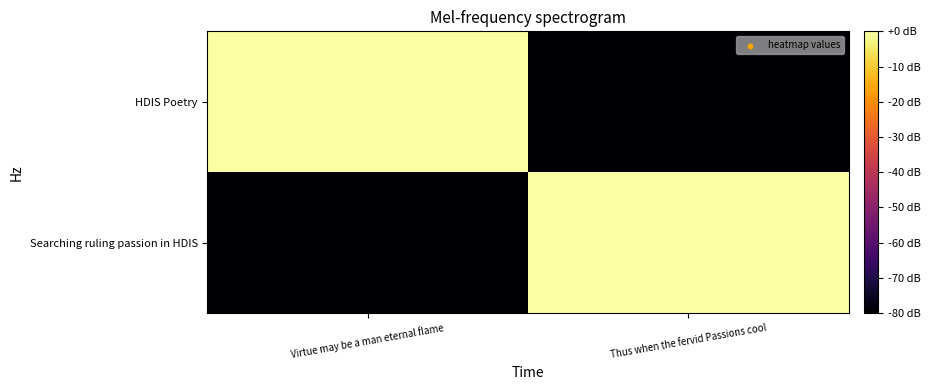

Rank the series by their maximum value, from highest to lowest.

Searching ruling passion in HDIS, HDIS Poetry